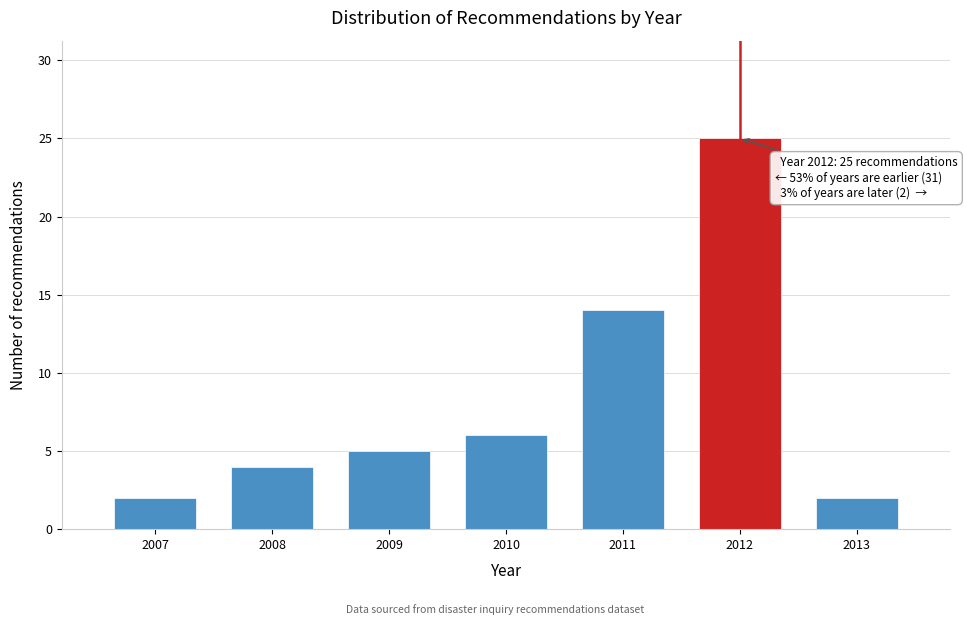

Reading right to left, what are all the values shown in this chart?

2013=2	2012=25	2011=14	2010=6	2009=5	2008=4	2007=2